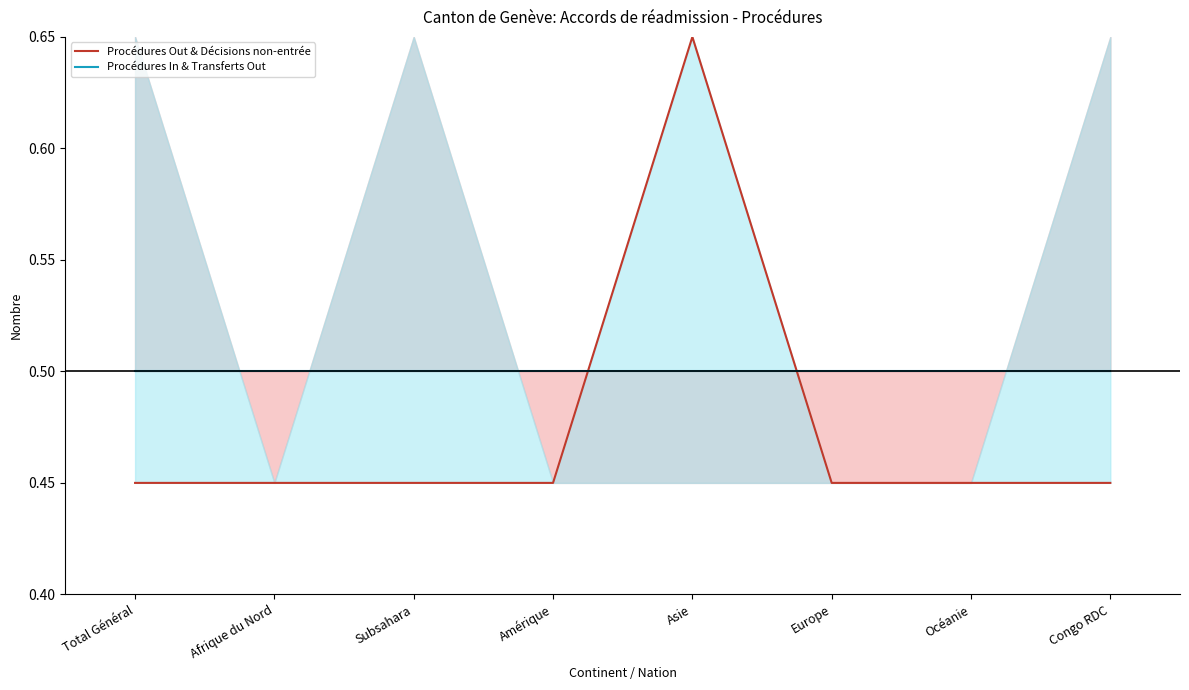

Where is Procédures Out & Décisions non-entrée nearest to the value 0?

Total Général